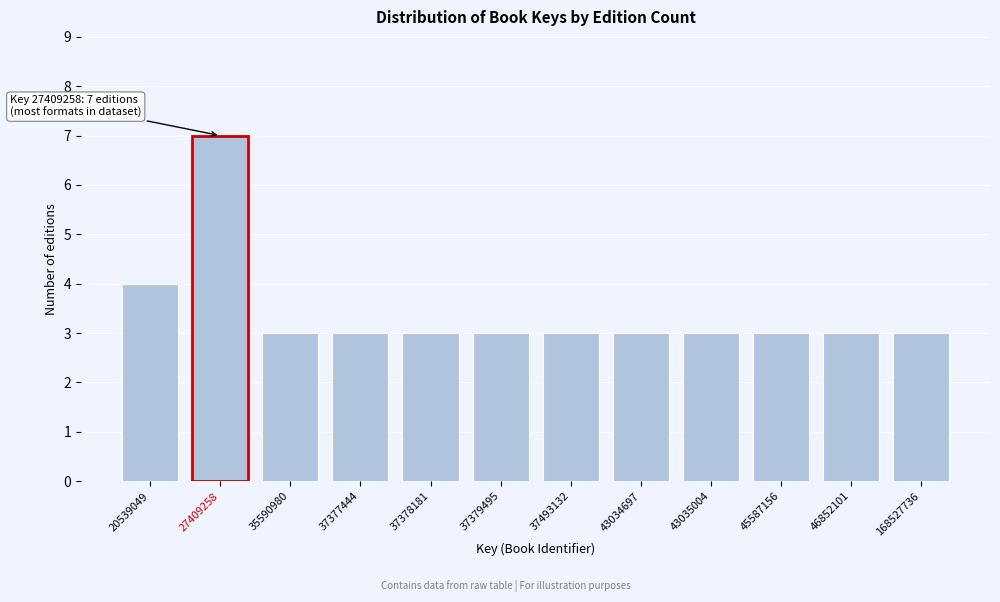

Reading right to left, transcribe all the data shown in this chart.

3	3	3	3	3	3	3	3	3	3	7	4